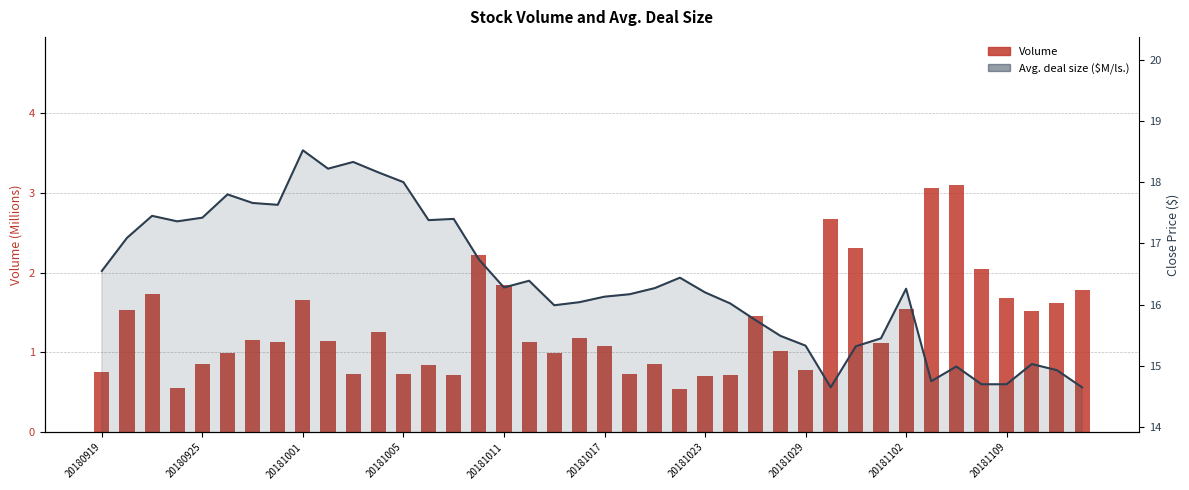

Which series has the largest range (max minus min)?

Avg. deal size ($M/ls.)